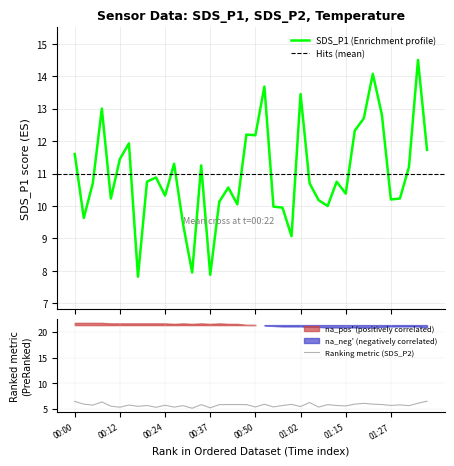

True or false: SDS_P1 and SDS_P2 intersect in this chart.

False